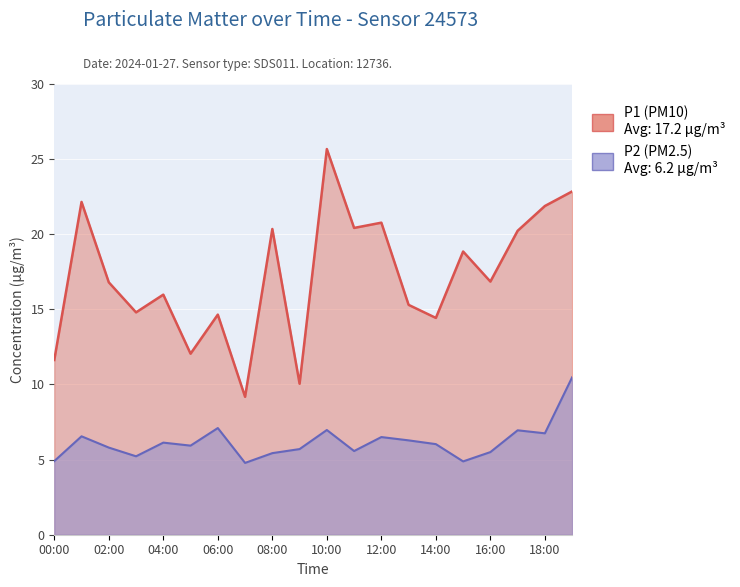

Is the value of P1 at 19:00 greater than the value of P2 at 00:00?

Yes